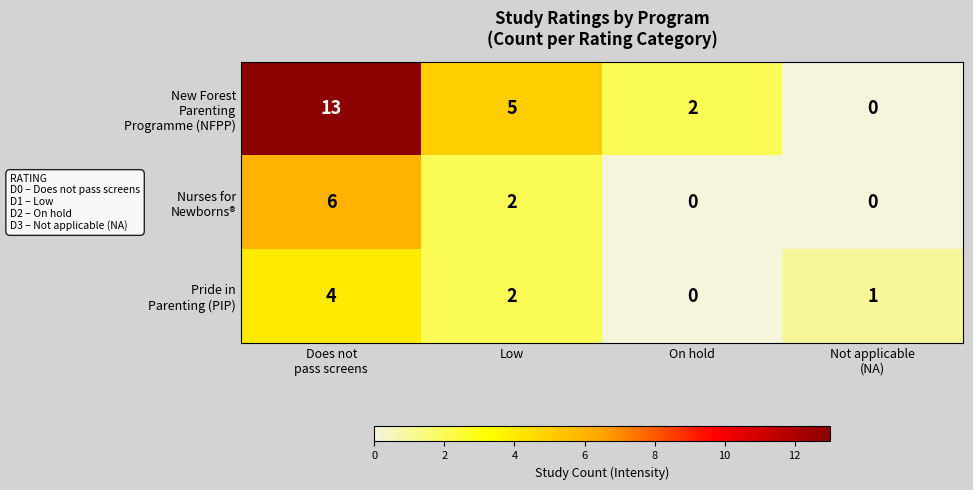

What is the spread (max minus min) of values at On hold?

2